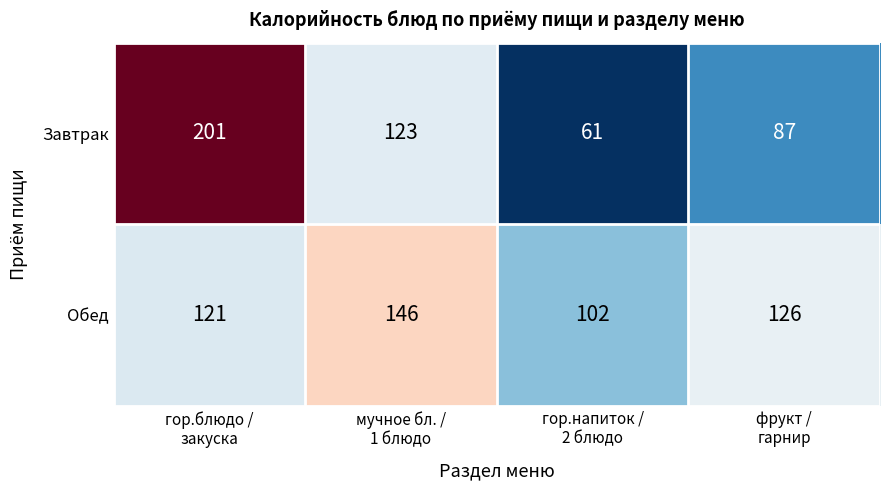

Count the Обед values in the range 121 to 146.

3